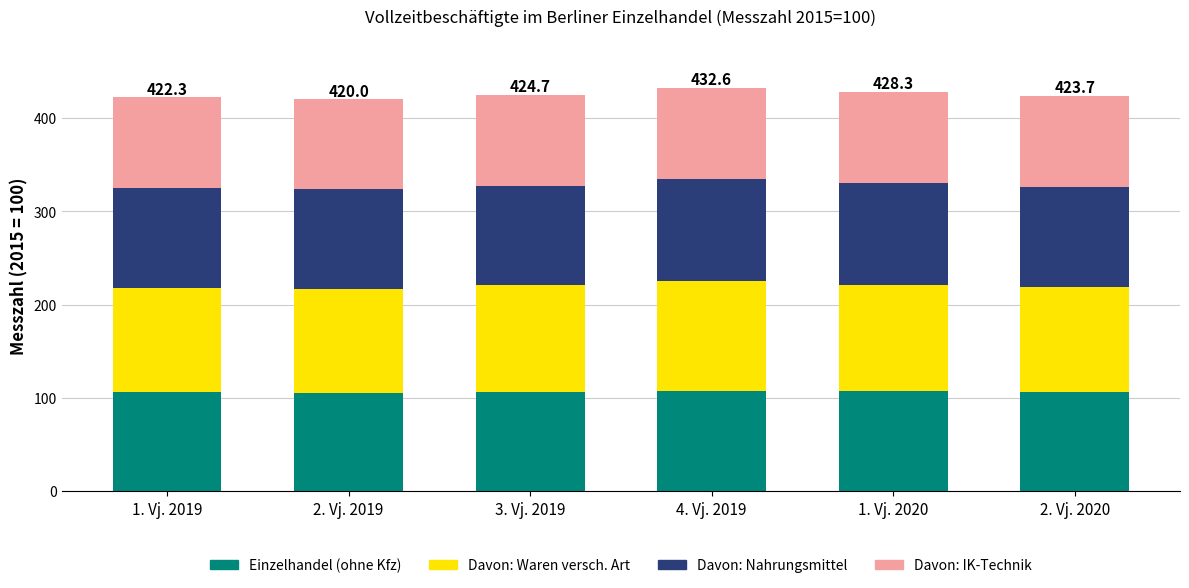

What is the highest value of the Einzelhandel (ohne Kfz) series?

107.8